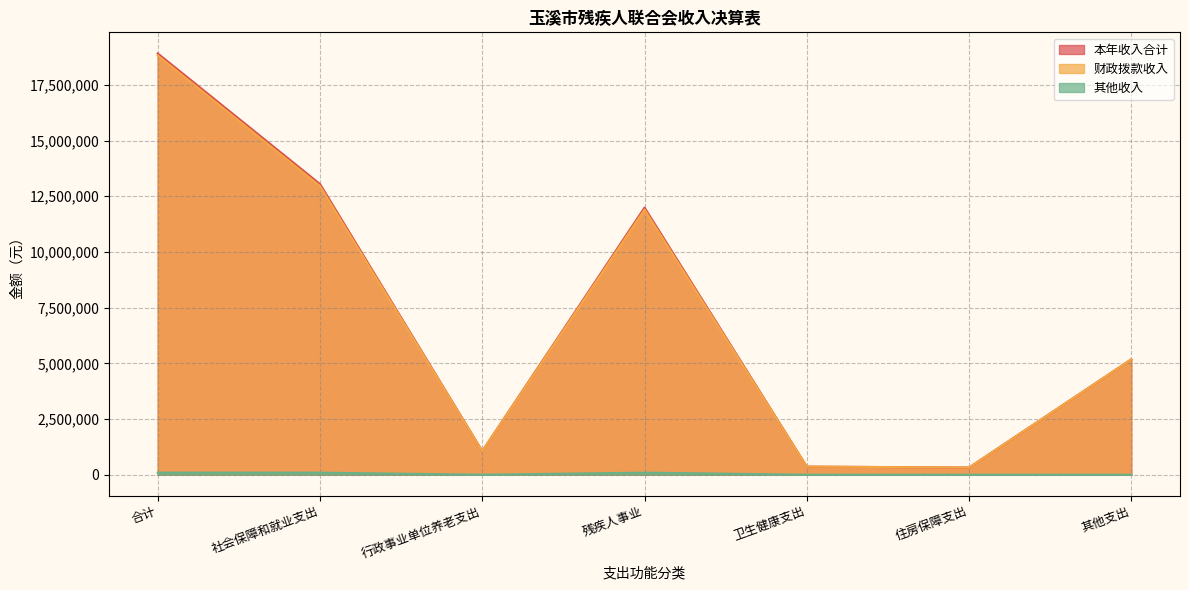

Where is the first local maximum for 财政拨款收入?

残疾人事业